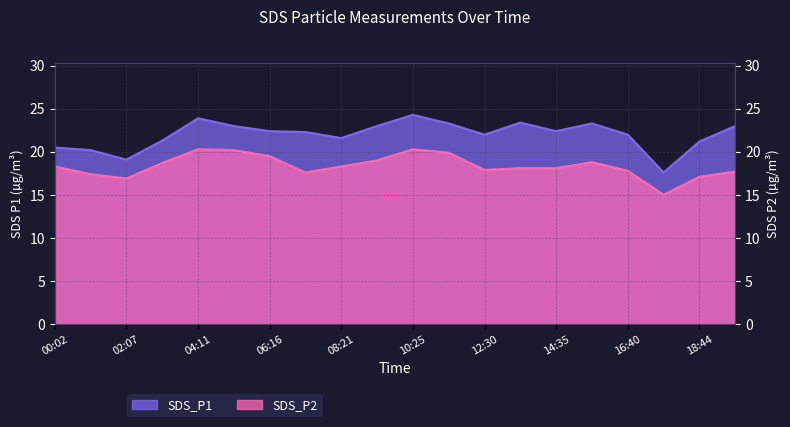

Reading left to right, what are all the values shown in this chart?

SDS_P1: 00:02=20.5	01:04=20.2	02:07=19.1	03:09=21.3	04:11=23.9	05:14=23.0	06:16=22.4	07:18=22.3	08:21=21.6	09:23=23.0	10:25=24.3	11:28=23.3	12:30=22.0	13:33=23.4	14:35=22.4	15:37=23.3	16:40=22.0	17:42=17.6	18:44=21.2	19:47=23.0
SDS_P2: 00:02=18.3	01:04=17.4	02:07=16.9	03:09=18.7	04:11=20.3	05:14=20.2	06:16=19.5	07:18=17.6	08:21=18.3	09:23=19.0	10:25=20.3	11:28=19.9	12:30=17.9	13:33=18.1	14:35=18.1	15:37=18.8	16:40=17.8	17:42=15.0	18:44=17.1	19:47=17.7